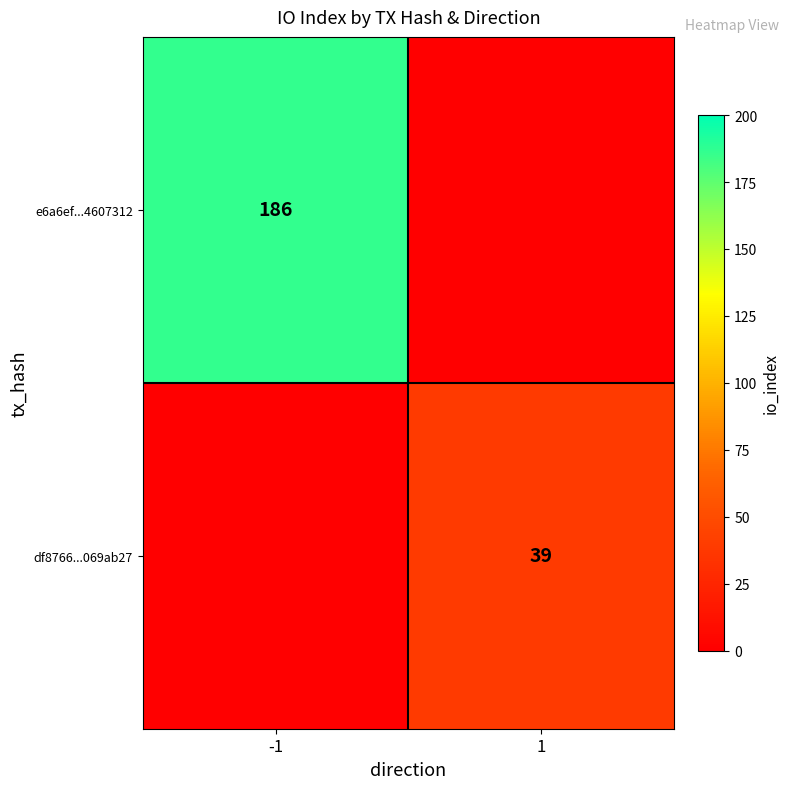

True or false: e6a6ef...4607312 has a value of 186 at -1.

True